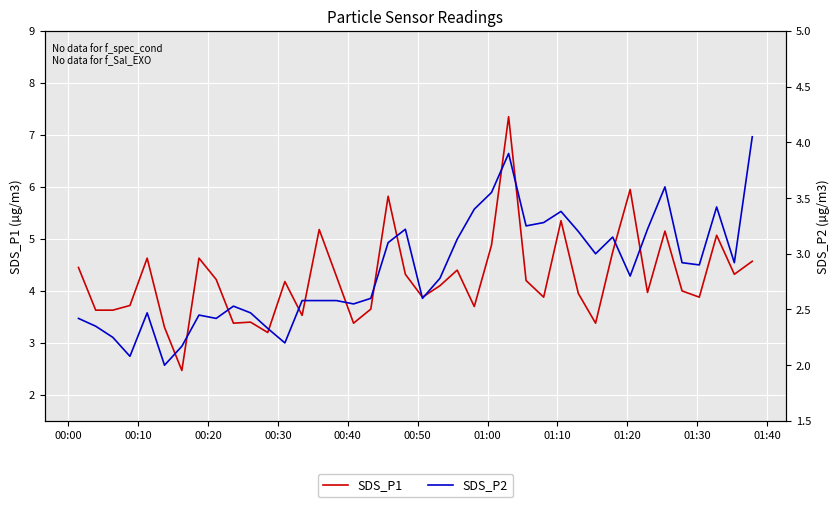

How many values in the SDS_P1 series are below 4?

18